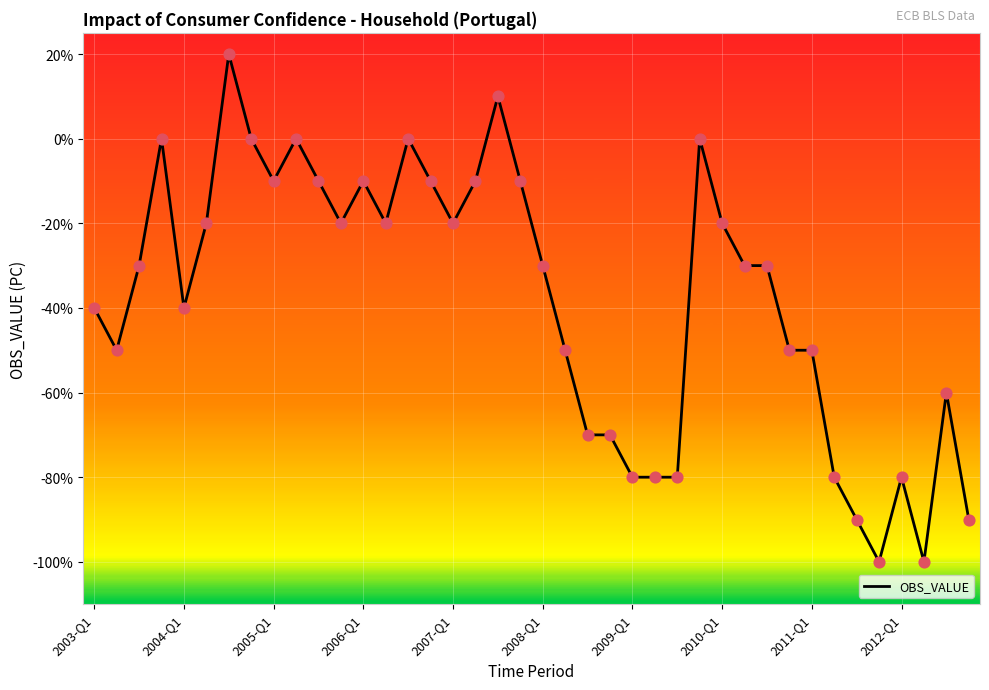

What is the difference between the maximum and minimum values?

120